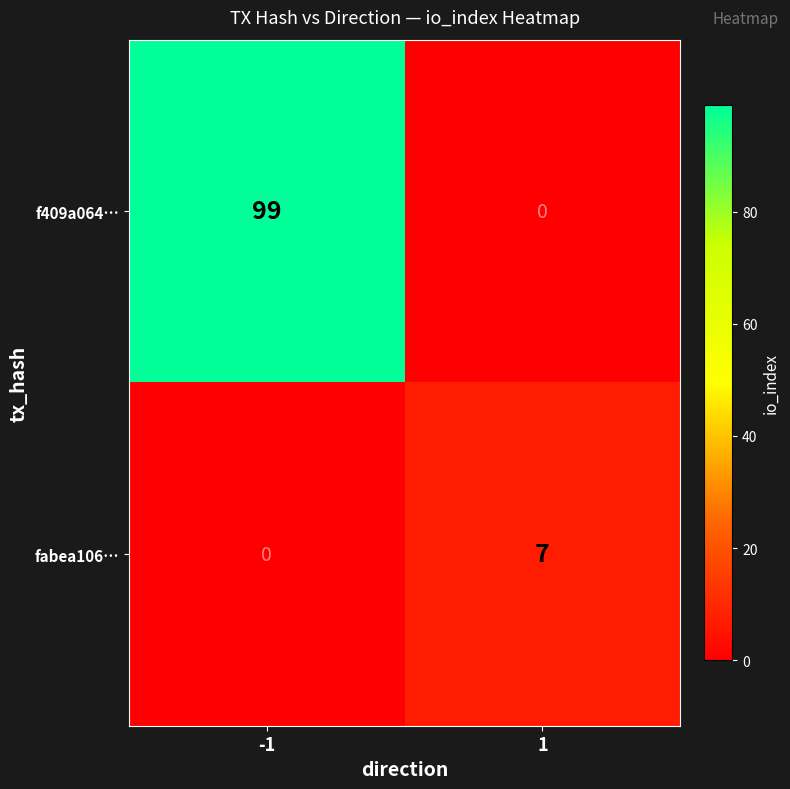

What is the difference between the maximum and minimum values in the f409a064… series?

99